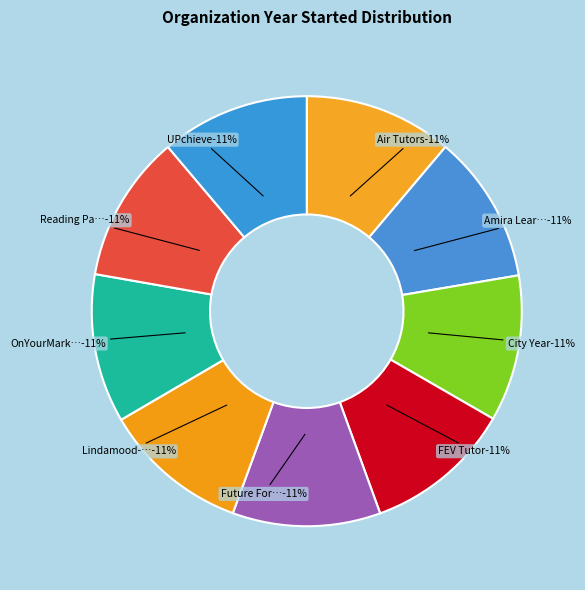

Rank the categories by value from lowest to highest.

Lindamood-Bell, City Year, Reading Partners, FEV Tutor, Future Forward Literacy, Air Tutors, Amira Learning, UPchieve, OnYourMark Education